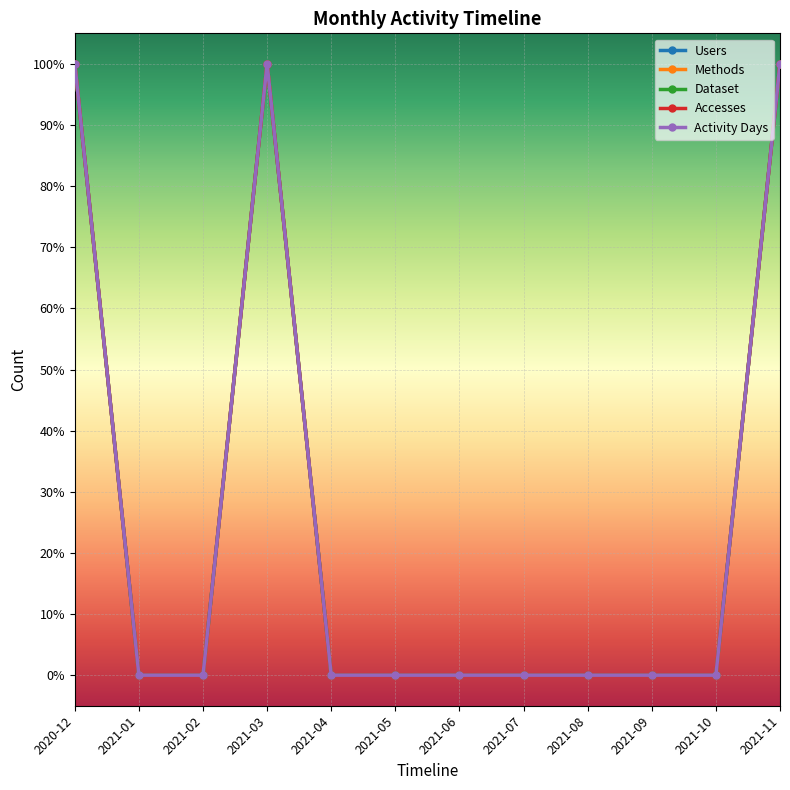

What are all the series names shown in the legend?

Users, Methods, Dataset, Accesses, Activity Days